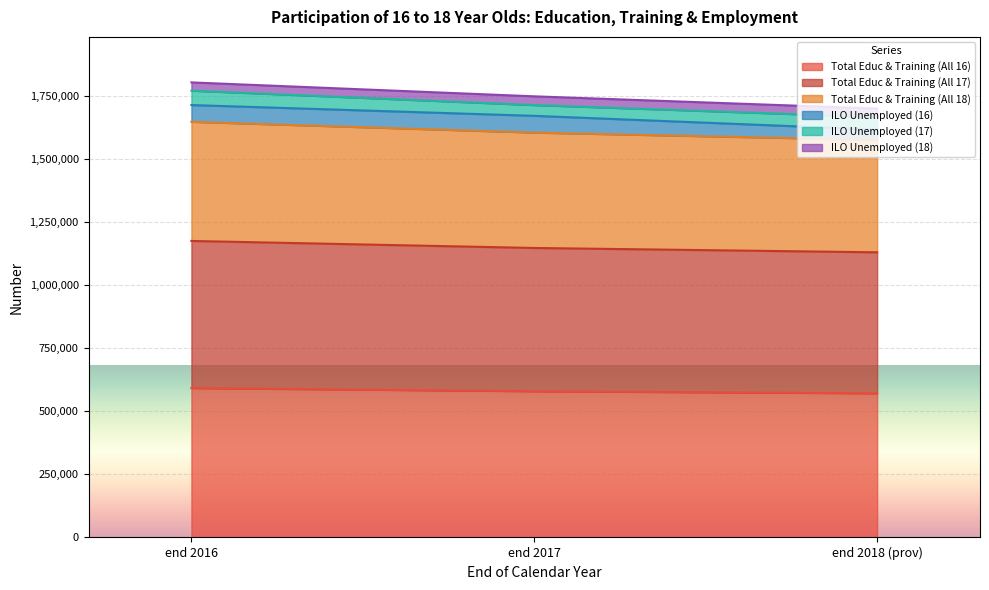

The value of Total Educ & Training (All 16) at end 2018 (prov) is 570900. True or false?

True